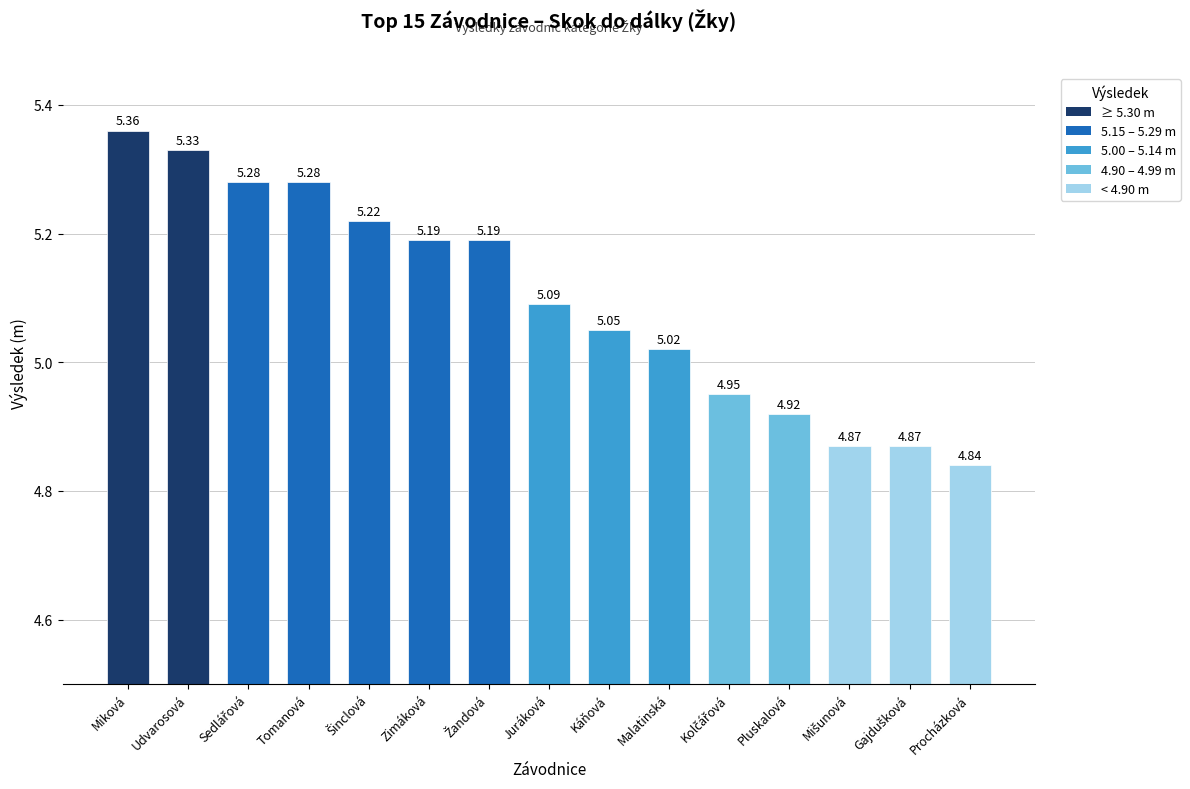

At which category does the chart reach its peak across all series?

Miková